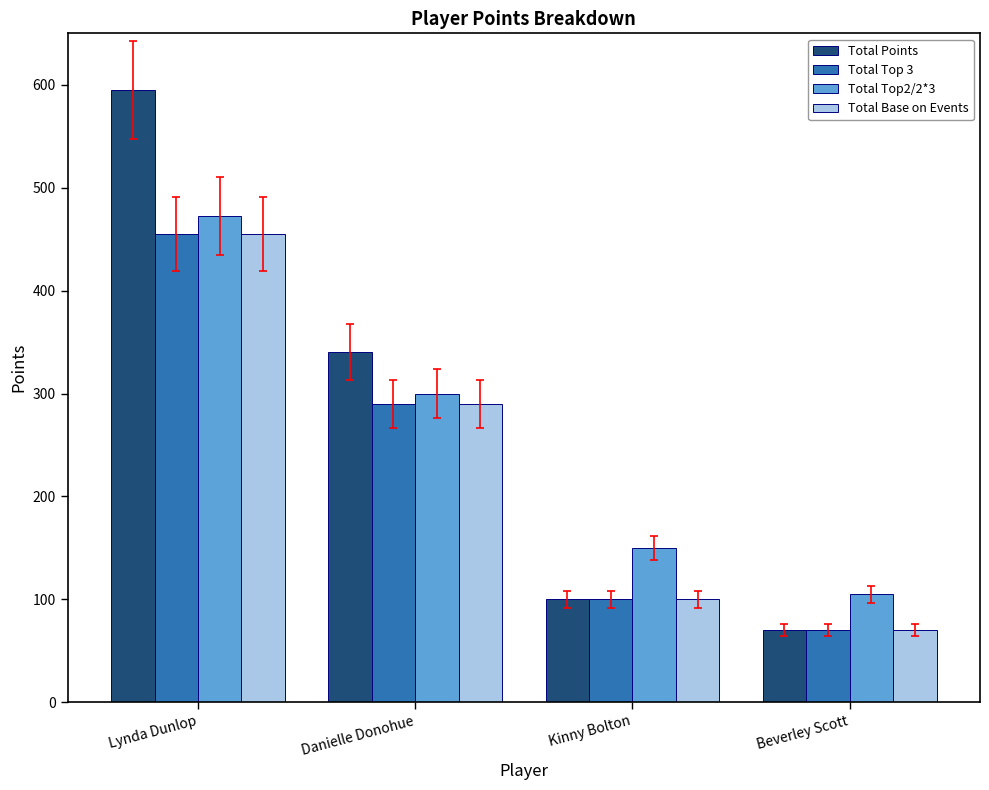

What is the lowest value of the Total Top 3 series?

70.0